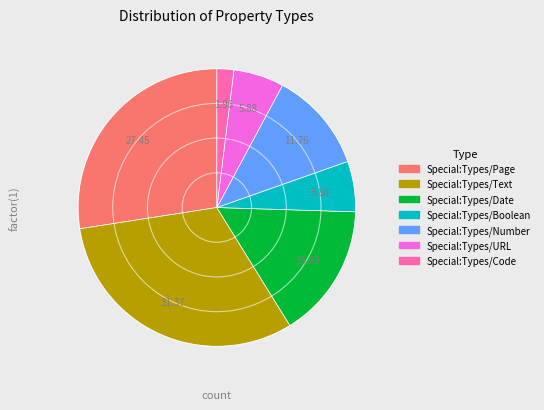

Is Special:Types/Date the majority of the pie?

No